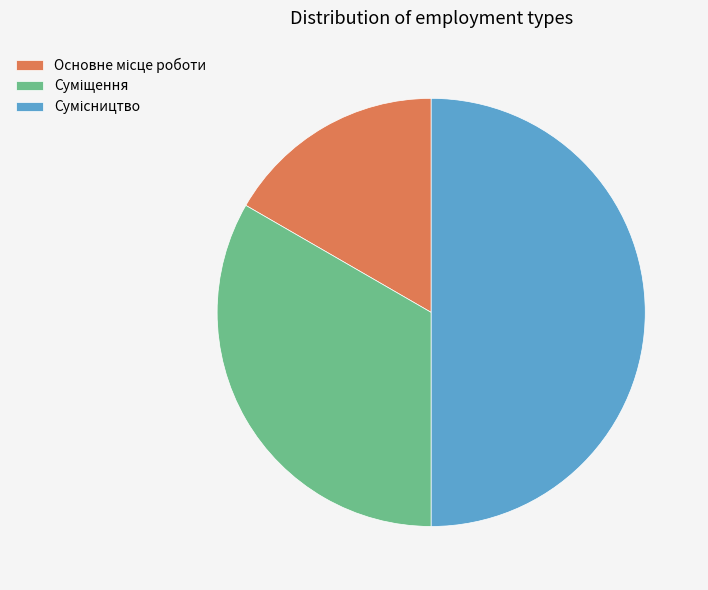

The Суміщення slice represents 20% of the pie. True or false?

False